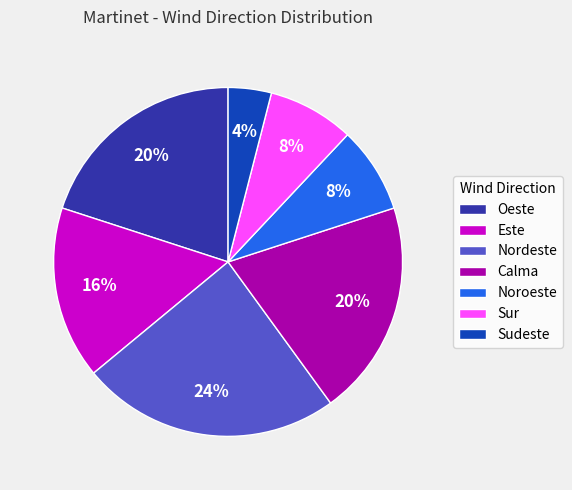

Is it true that Este is 16% of the pie?

True